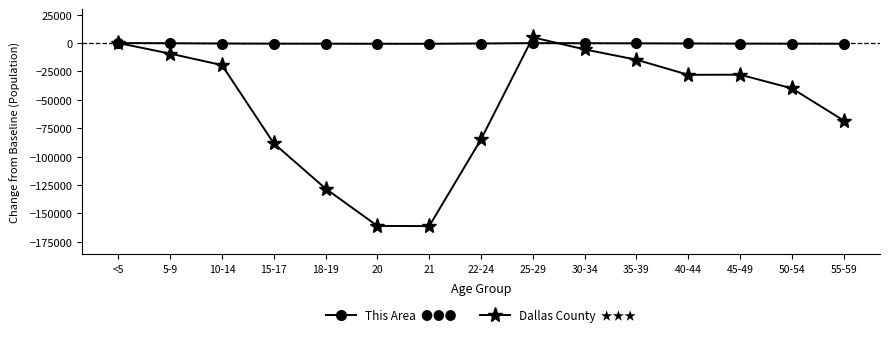

What is the smallest value displayed?

-161146